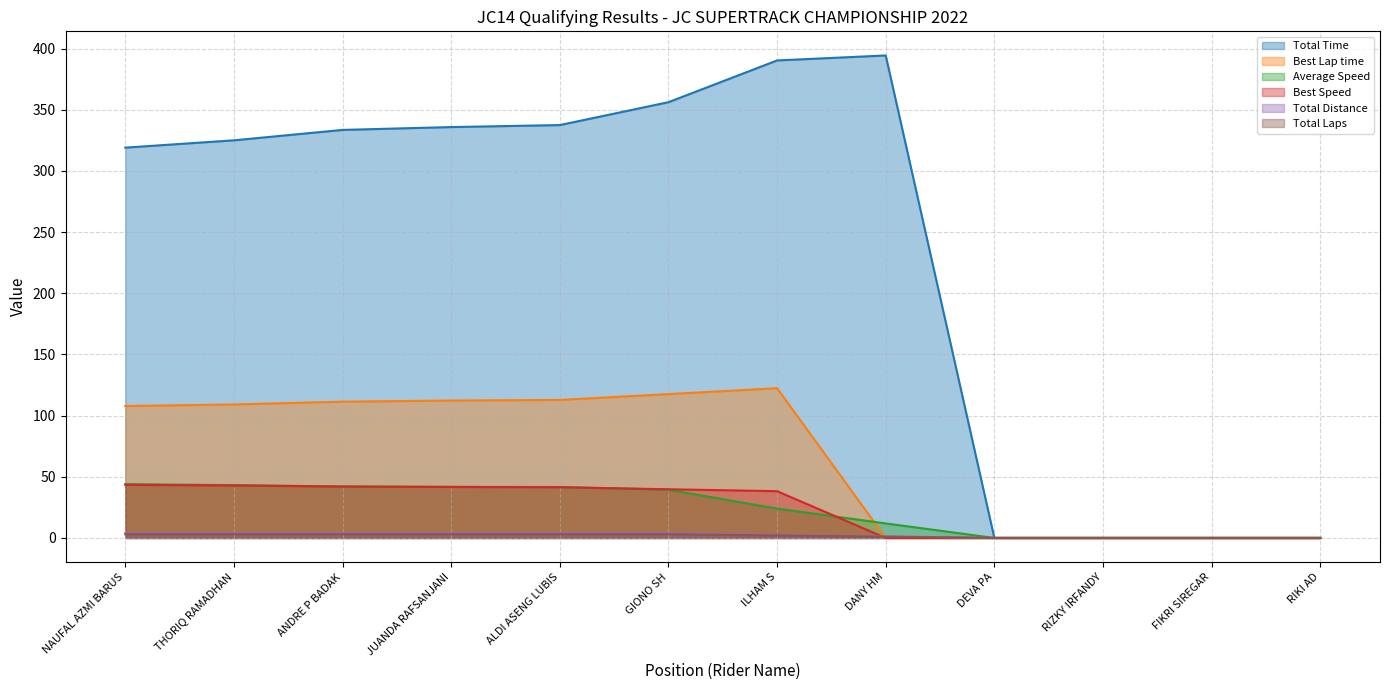

How many distinct data groups are displayed?

6